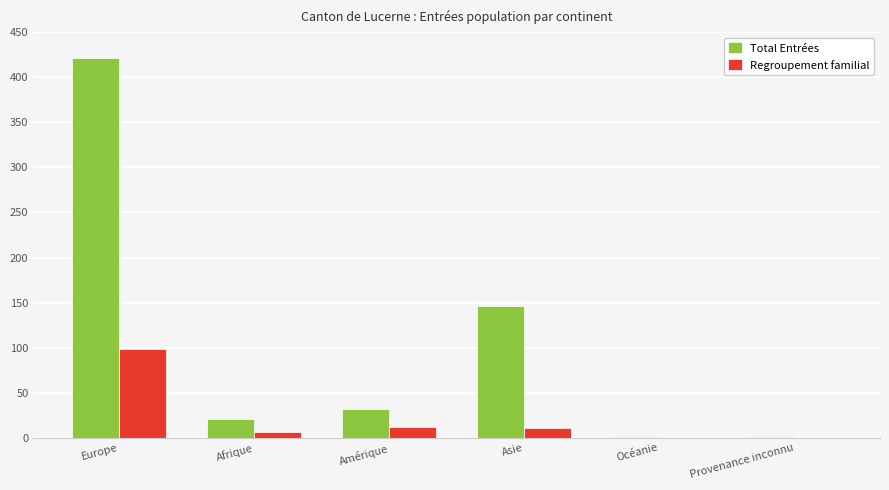

Which series has the largest total across all categories?

Total Entrées